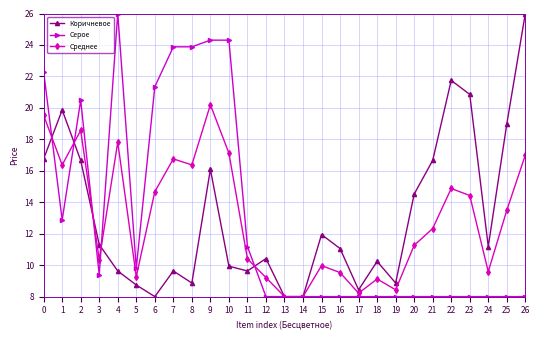

At which category does Серое reach its first local peak?

2